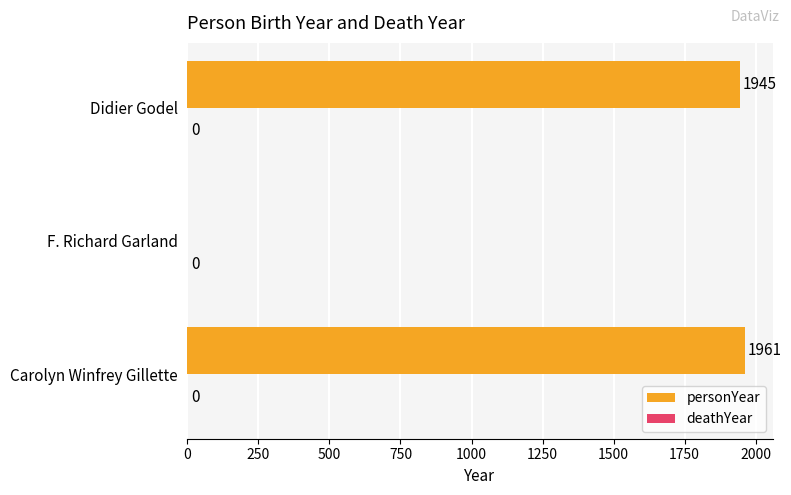

True or false: the data shows 1945 at Didier Godel.

True